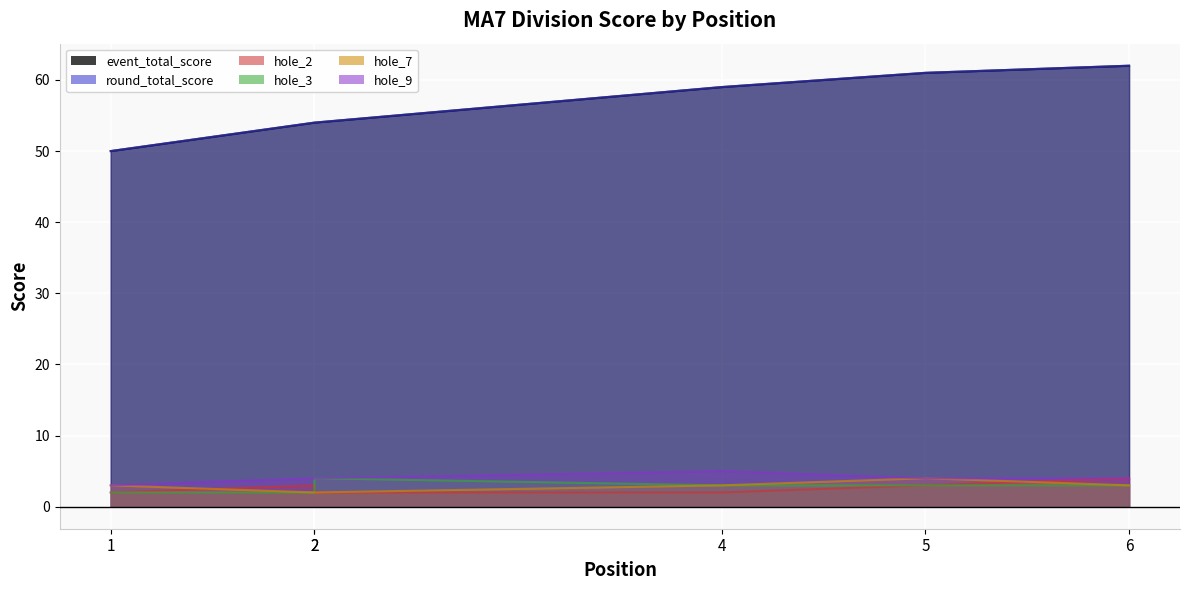

Is it true that hole_3 equals 4 at 5?

False